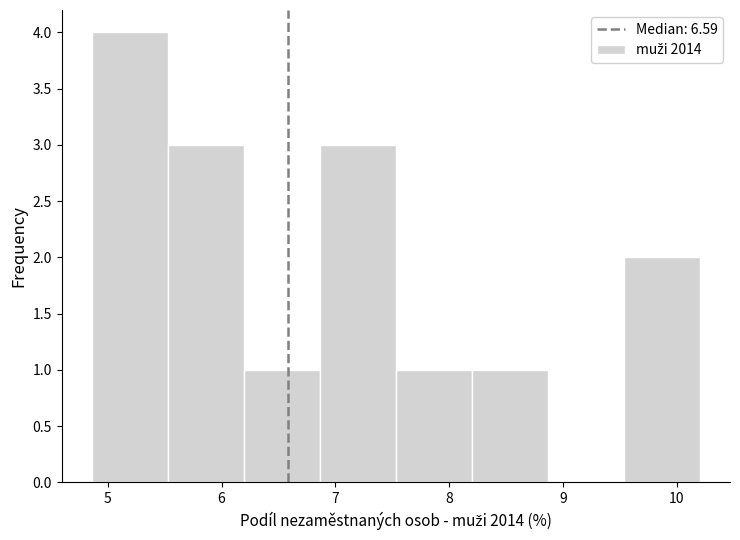

How tall is the bar that spans 4.9 to 5.5 on the x-axis? Neither the bar edges nor the heights are printed on the chart, so give them approximately, as read against the axes.

4